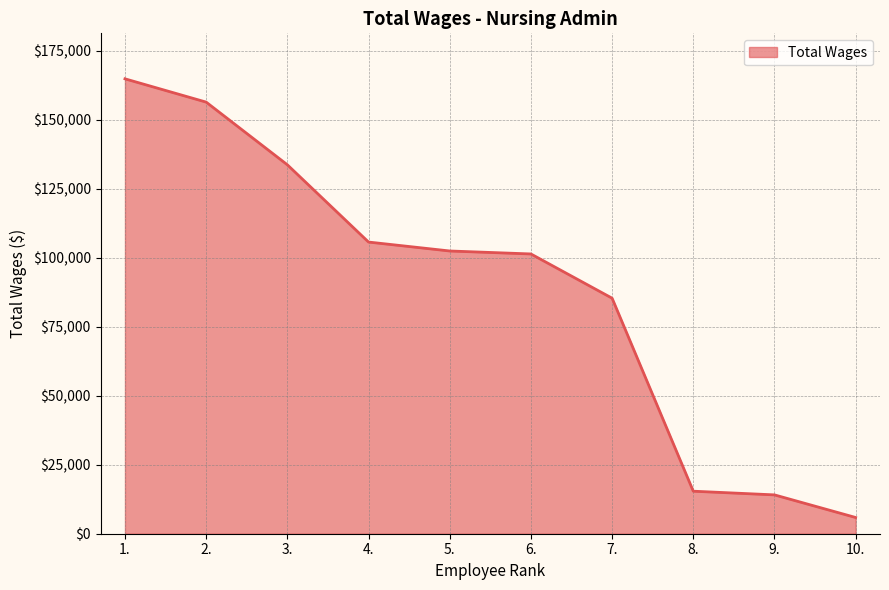

Reading left to right, extract all data points from this chart.

164751	156317	133619	105635	102401	101325	85305	15402	14068	5878